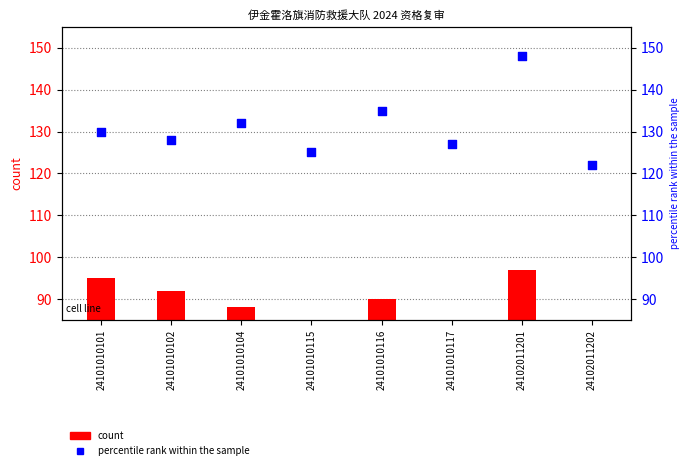

At which category is the sum across all series the highest?

24102011201